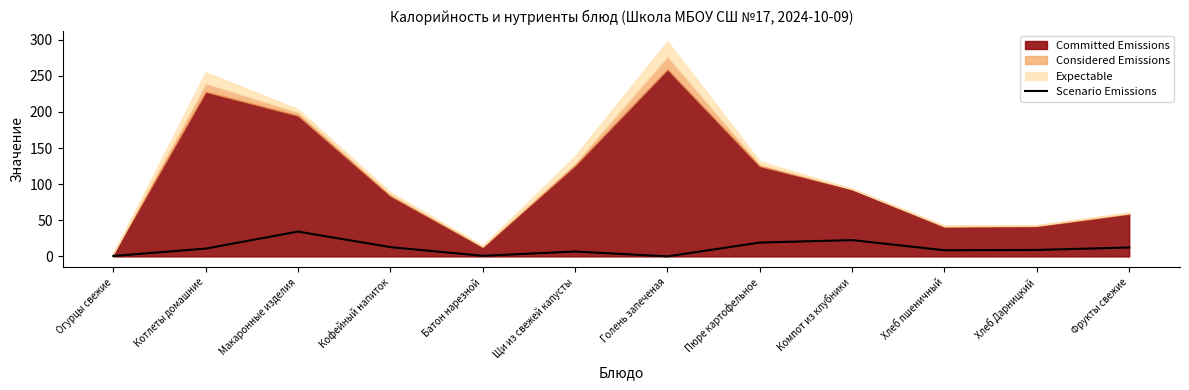

List the labels in order of value, largest first.

Макаронные изделия, Компот из клубники, Пюре картофельное, Кофейный напиток, Фрукты свежие, Котлеты домашние, Хлеб Дарницкий, Хлеб пшеничный, Щи из свежей капусты, Батон нарезной, Огурцы свежие, Голень запеченая